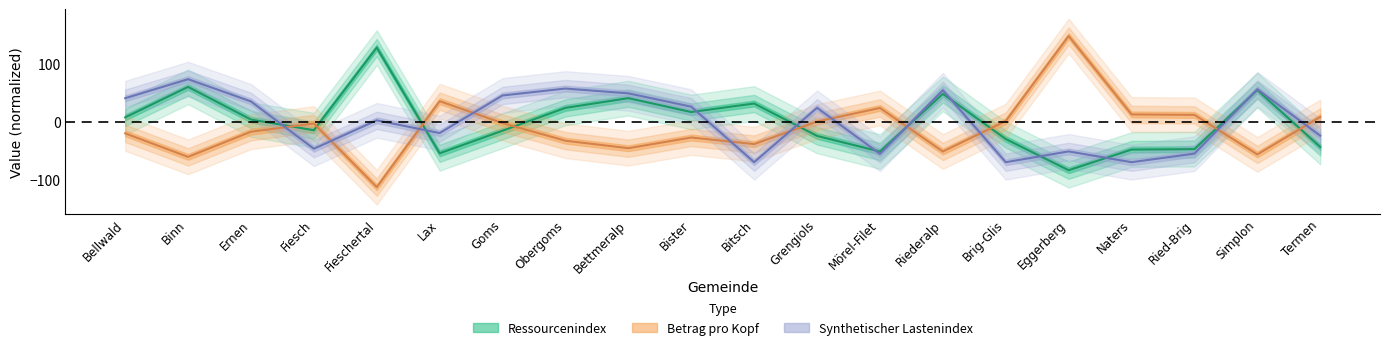

Which series changed the most between Bister and Mörel-Filet?

Synthetischer Lastenindex